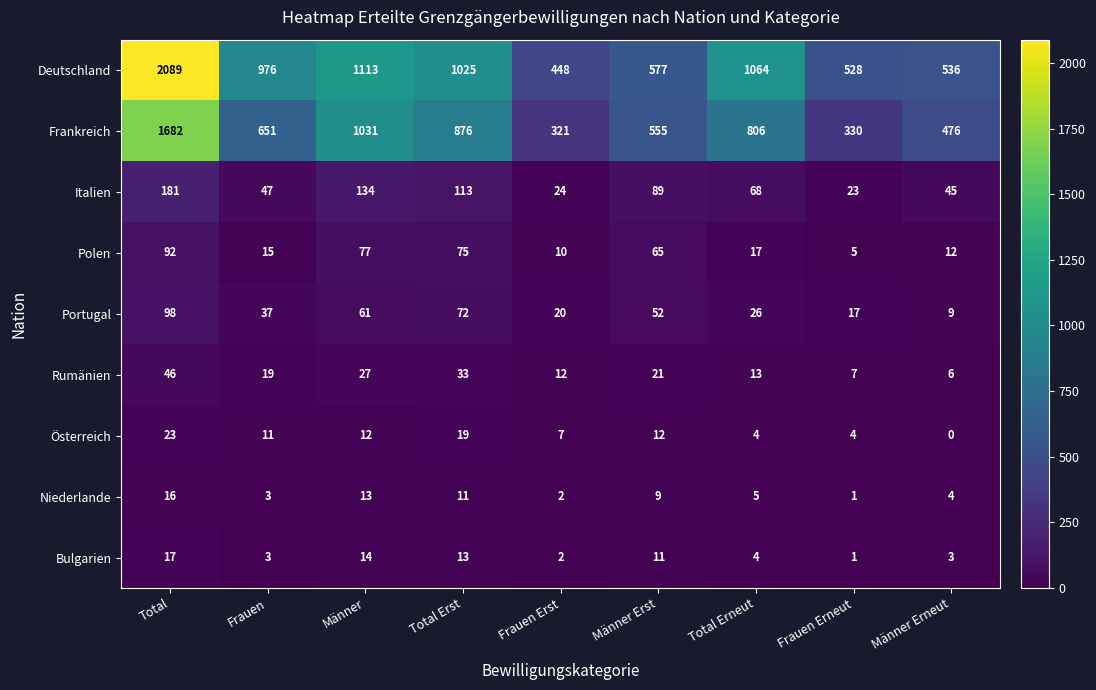

The value of Bulgarien at Total Erneut is 2. True or false?

False